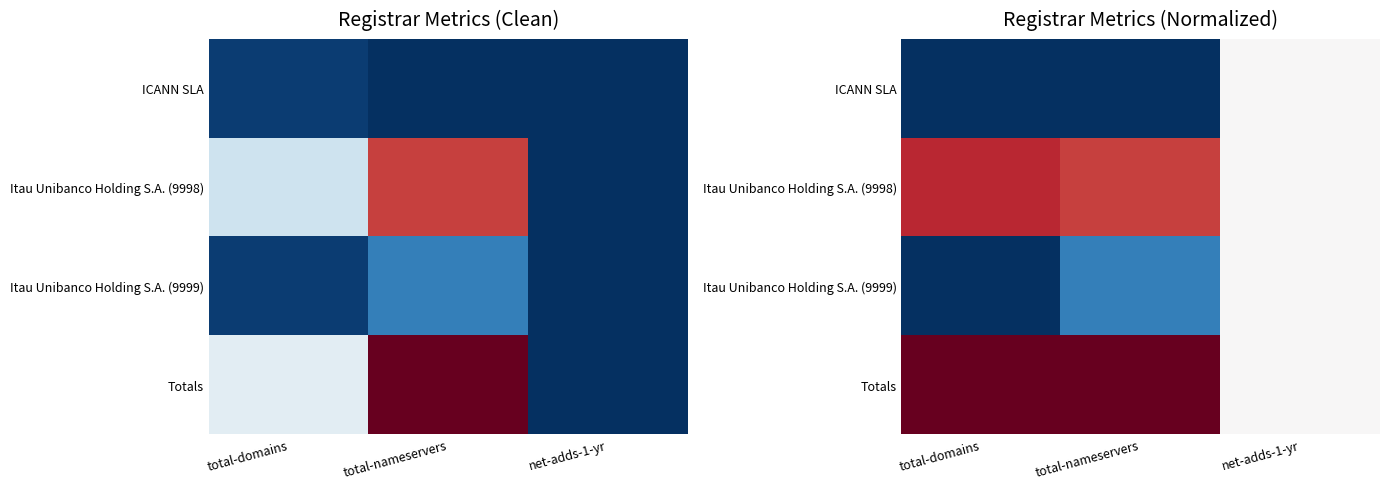

Is it true that Itau Unibanco Holding S.A. (9998) equals 0.5 at net-adds-1-yr?

True